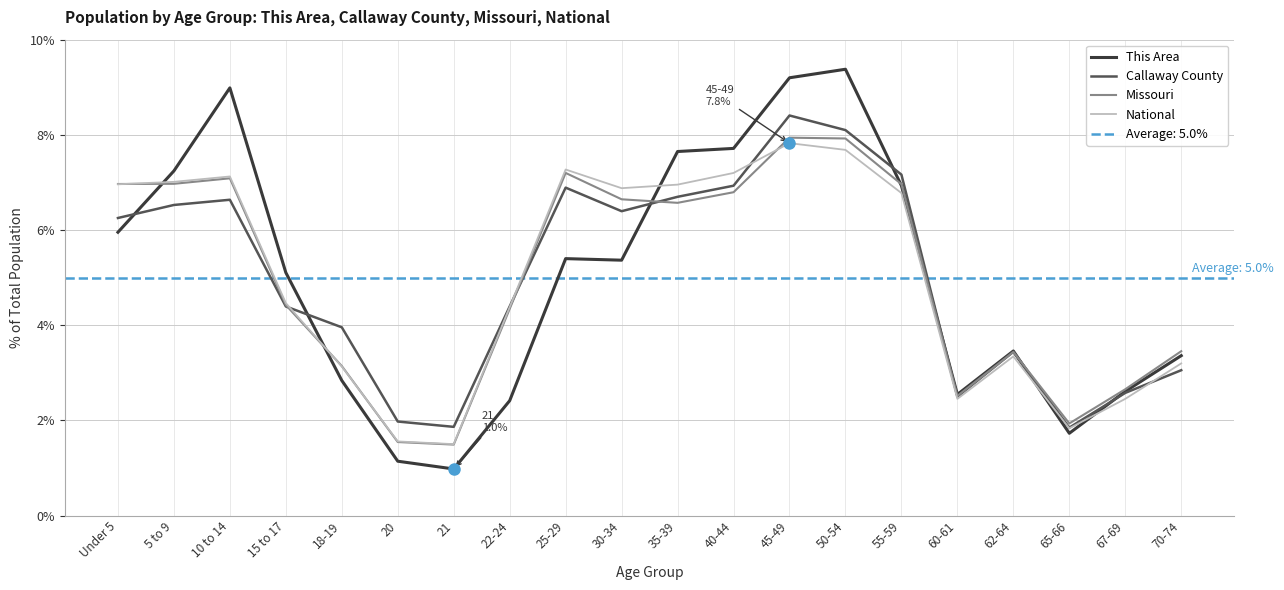

What is the sum of all Missouri values?

100.0